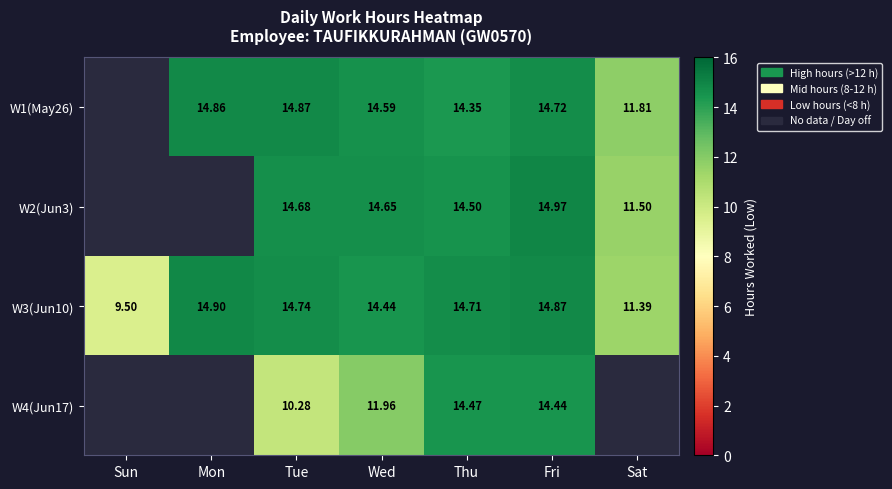

What is the smallest value displayed?

9.5